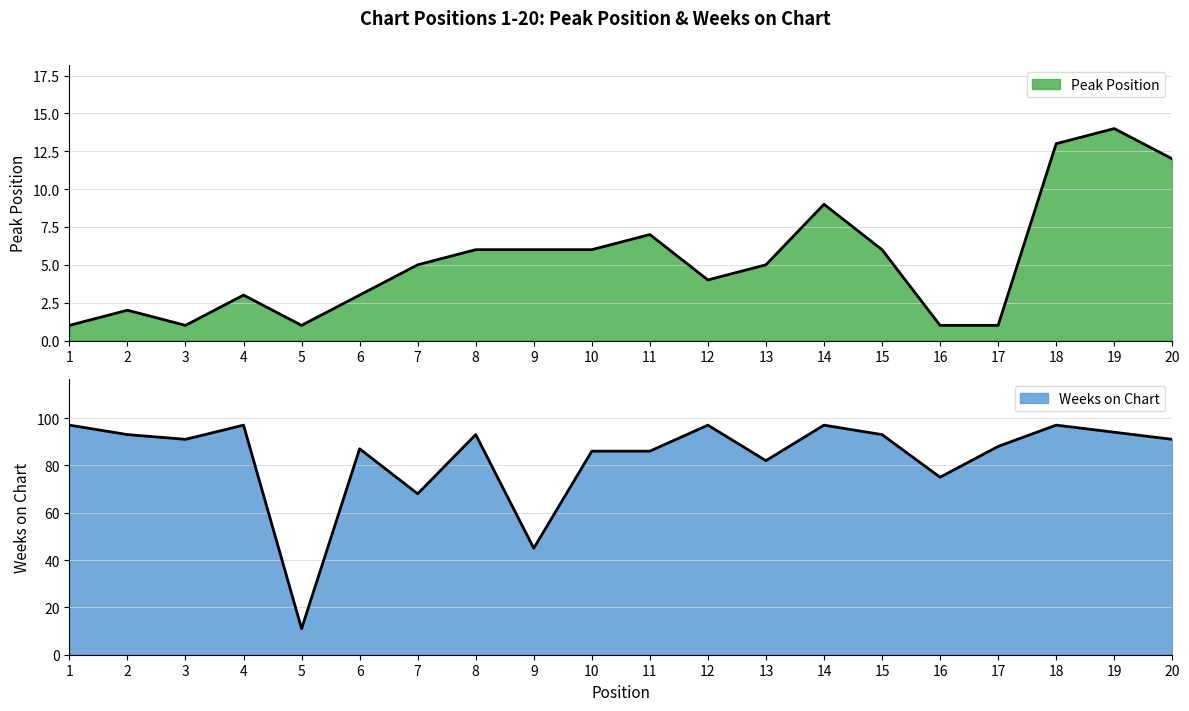

True or false: Peak Position and Weeks on Chart cross at least once.

False